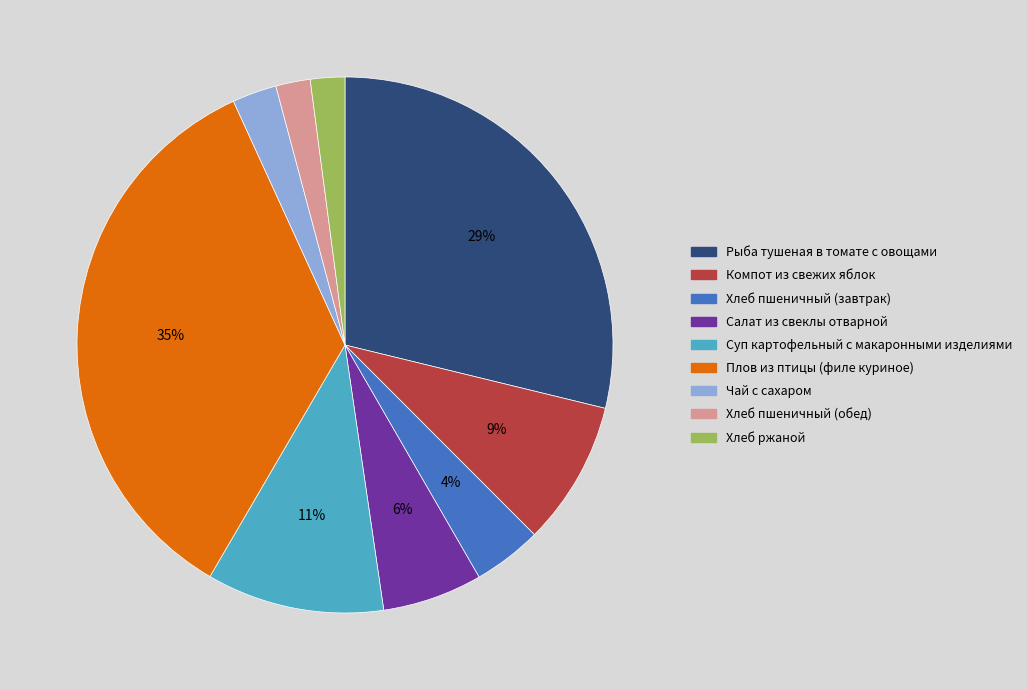

Is it true that Чай с сахаром is 8% of the pie?

False